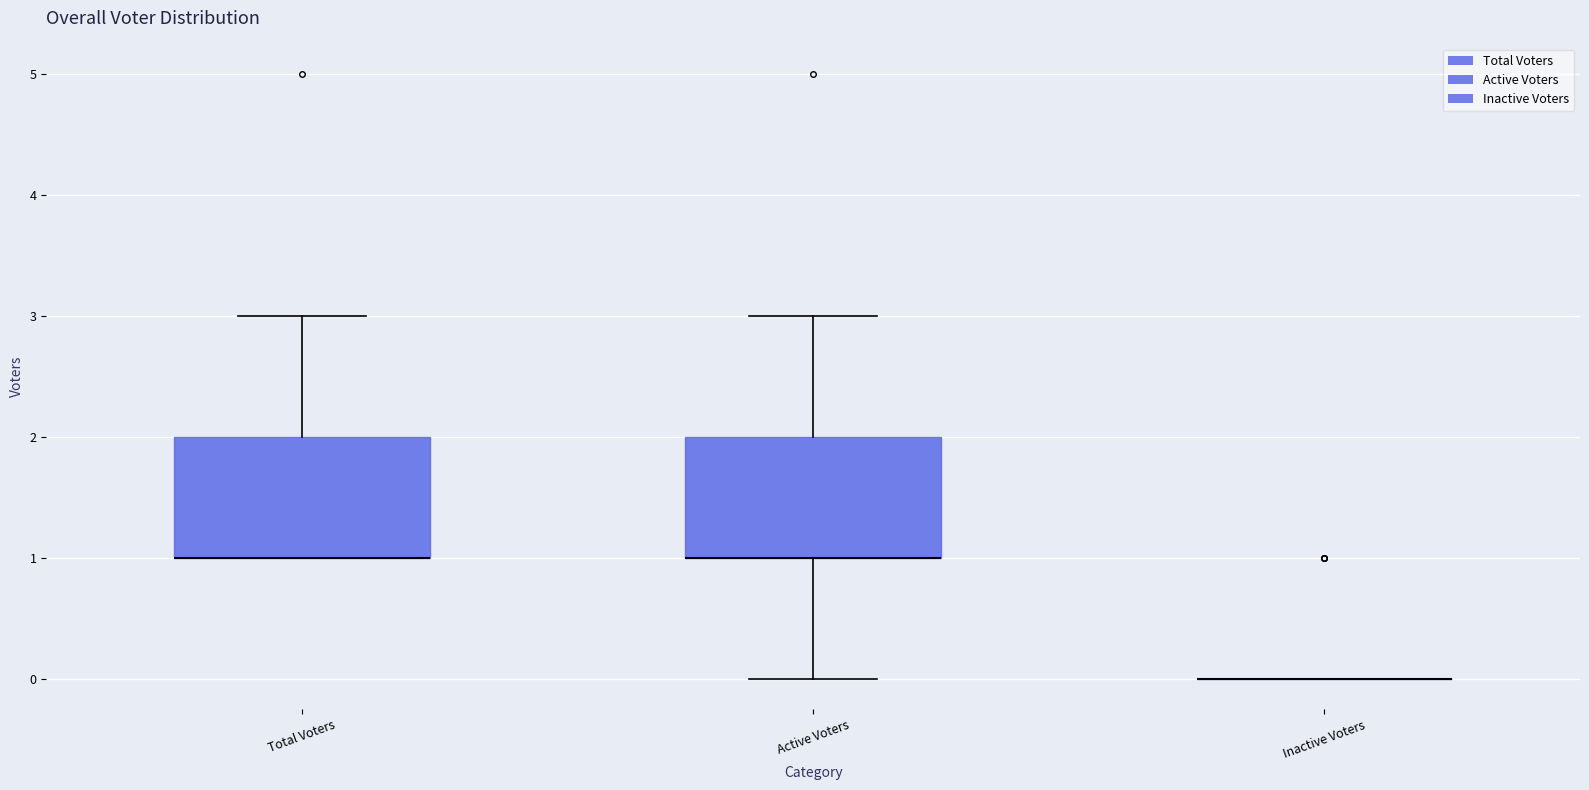

Reading left to right, transcribe this box plot: for each box, give where its median line is, the range the box spans, and where its two whiskers end, as read against the y-axis. The values are not printed on the chart, so give them approximately, as read against the axis.

Total Voters: median 1 (drawn on the box's lower edge), box 1 to 2, whiskers 1 to 3
Active Voters: median 1 (drawn on the box's lower edge), box 1 to 2, whiskers 0 to 3
Inactive Voters: box collapsed to a line at 0, whiskers 0 to 0